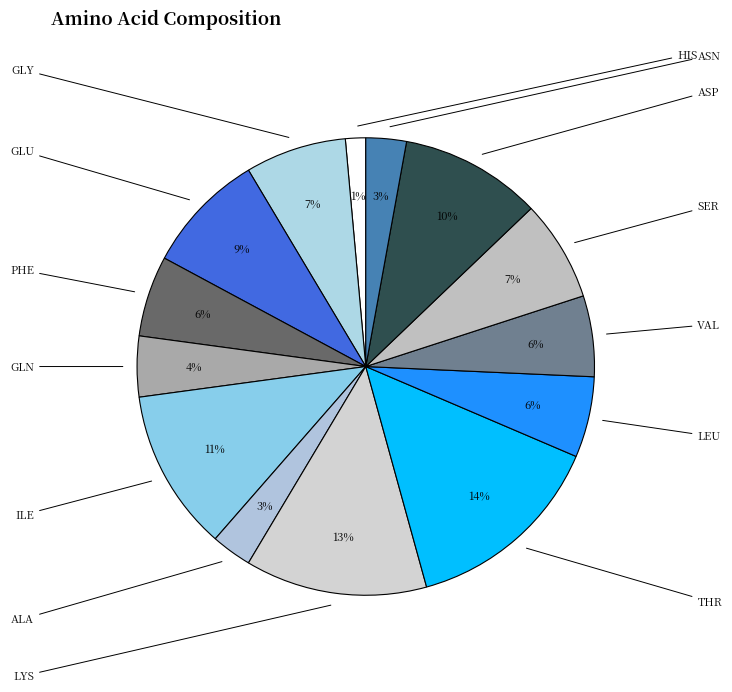

How many segments does this pie chart have?

14